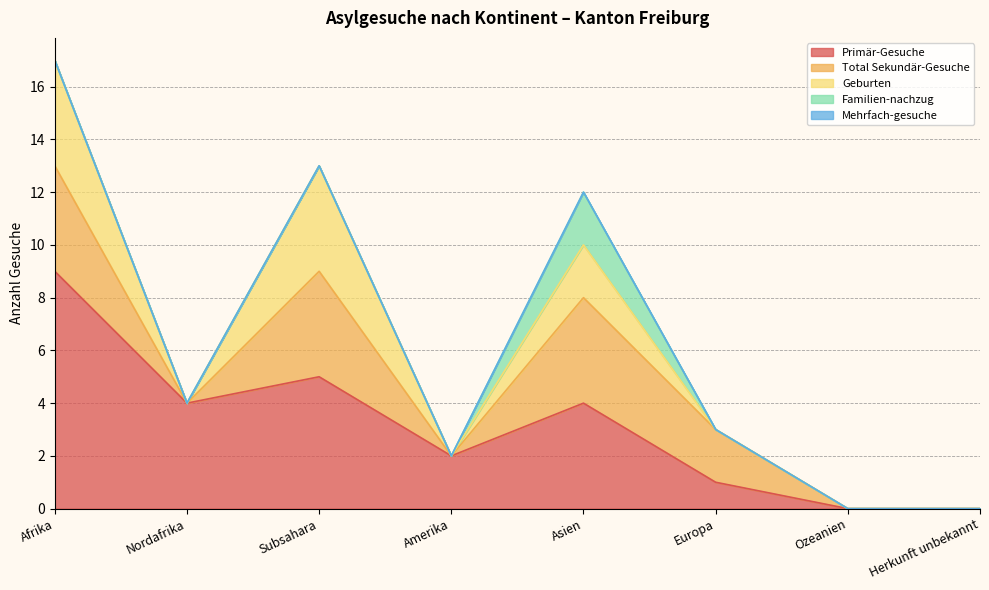

The Geburten series shows 0 at Amerika. True or false?

True